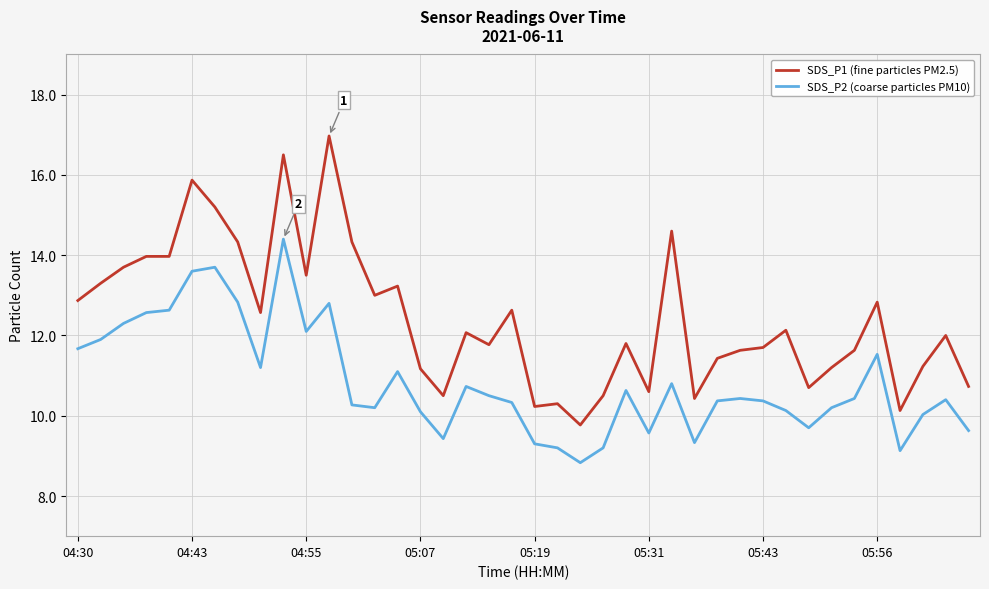

True or false: SDS_P2 (coarse particles PM10) and SDS_P1 (fine particles PM2.5) cross at least once.

False